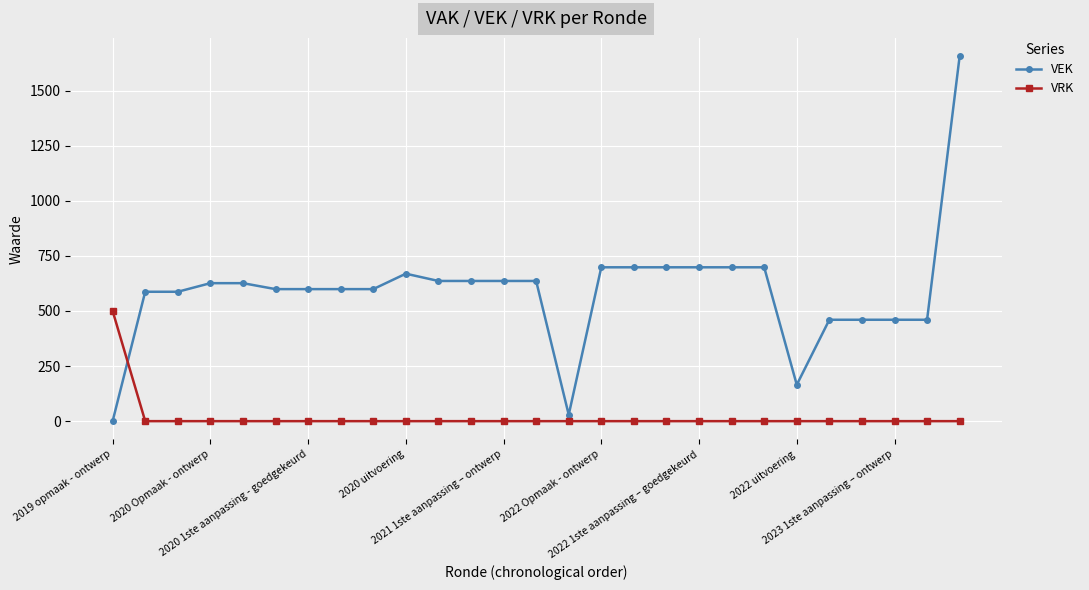

What is the highest value of the VRK series?

500